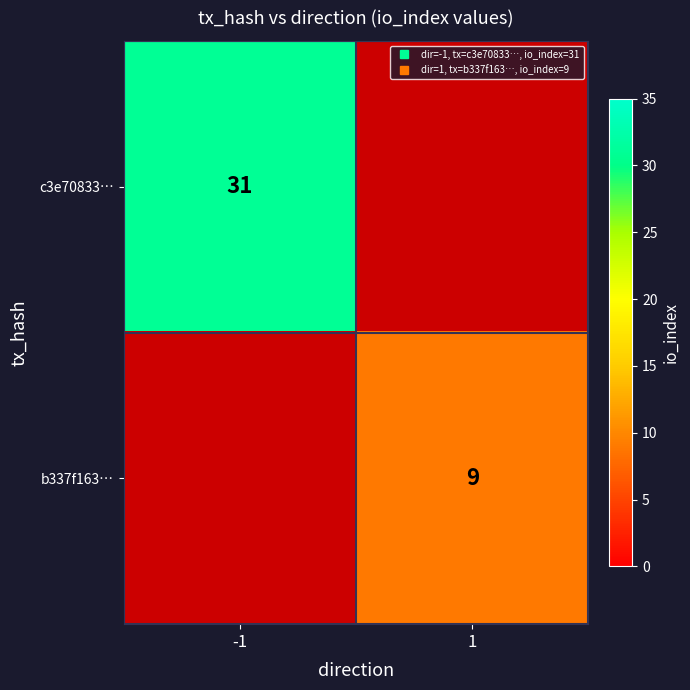

At -1, list the series in order from smallest to largest.

c3e70833…, b337f163…